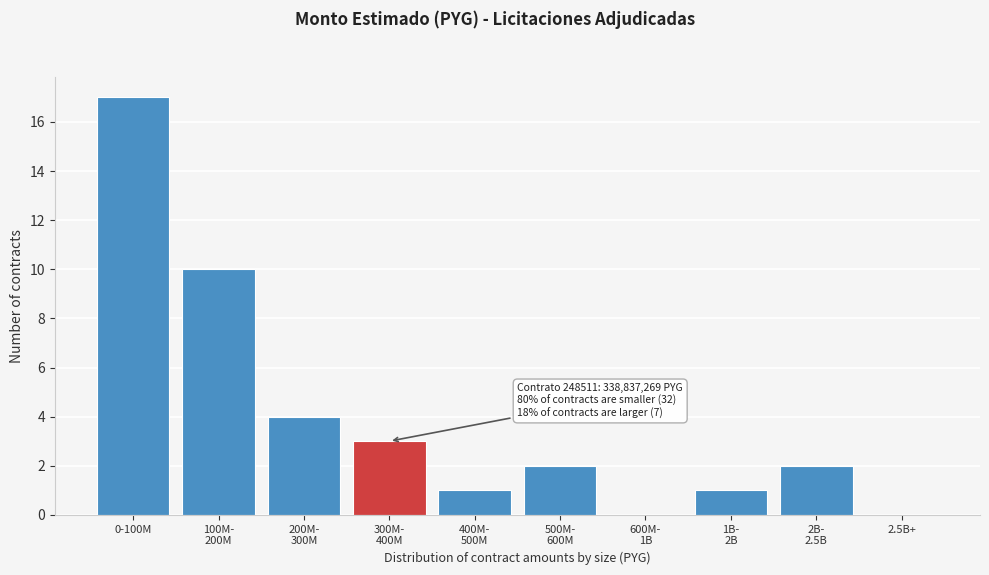

The chart shows a value of 7 at 2.5B+. True or false?

False